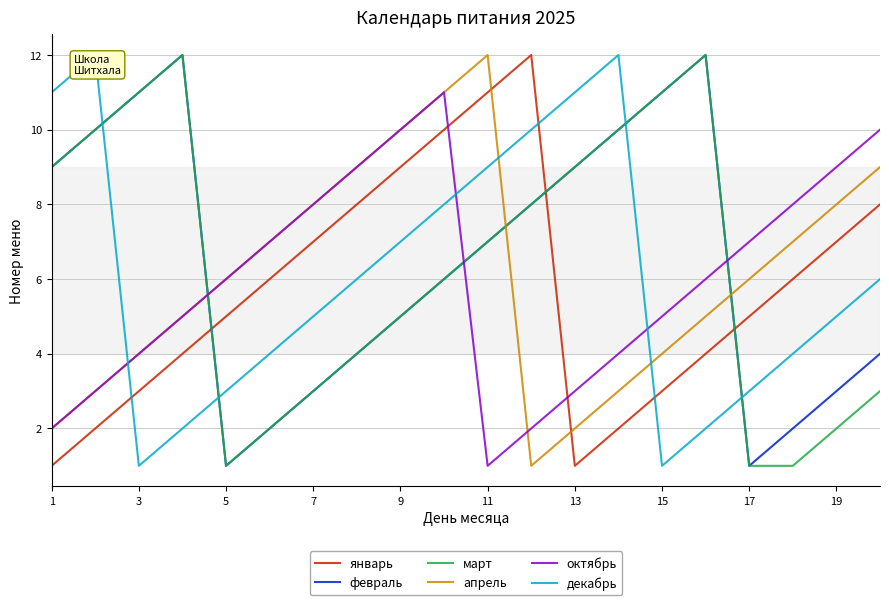

What is the maximum value for апрель?

12